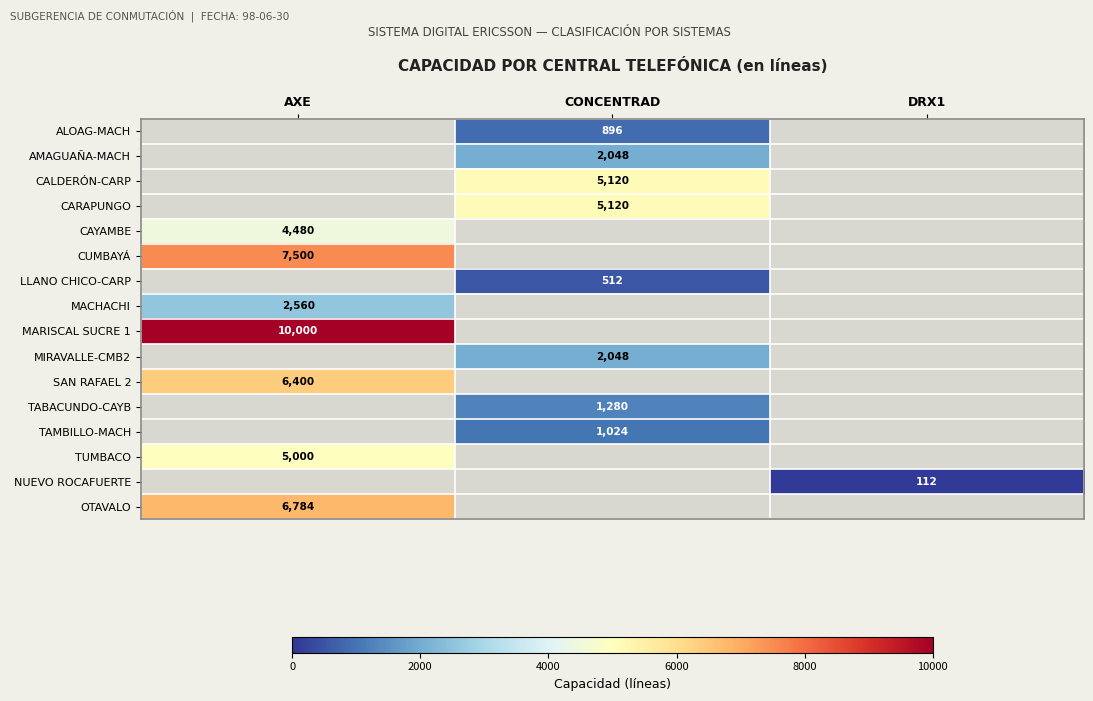

What is the minimum value shown in the chart?

112.0